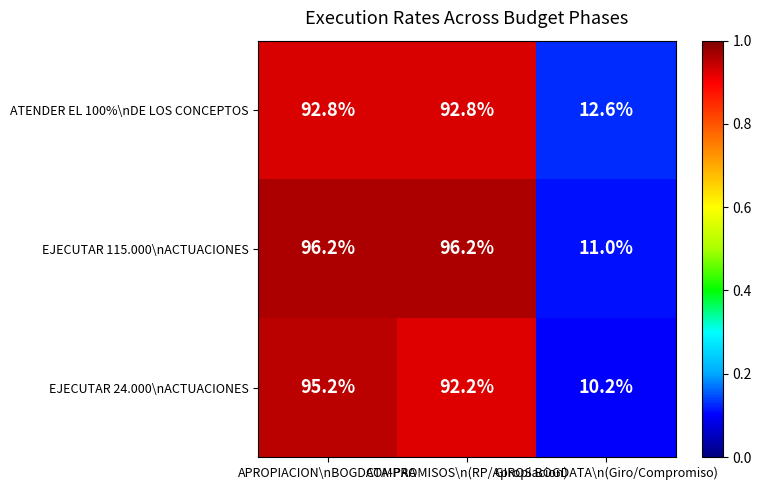

How many series are shown in this chart?

3